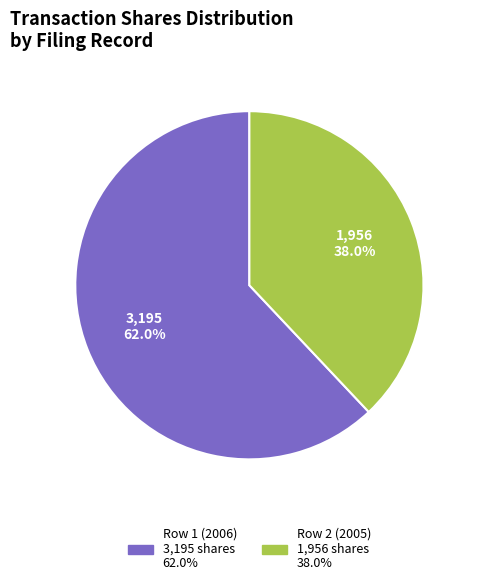

What is the smallest slice in the pie chart?

Row 2 (2005)